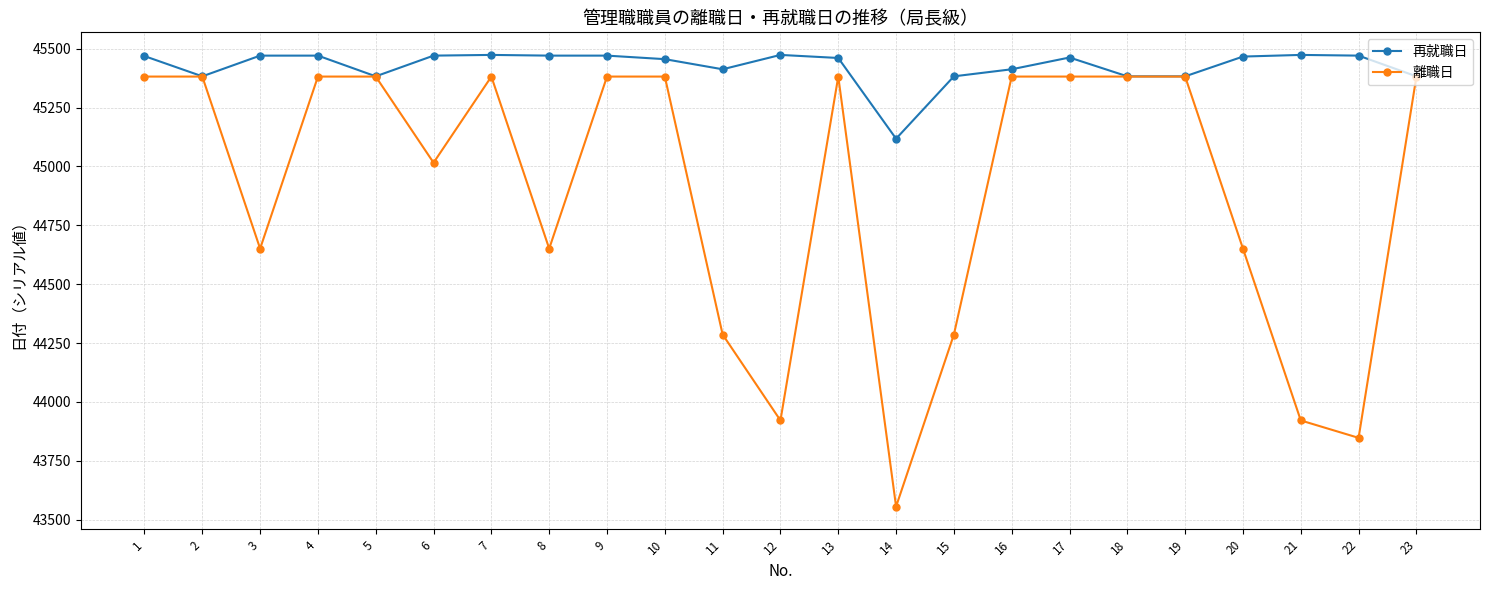

What is the maximum value shown in the chart?

45474